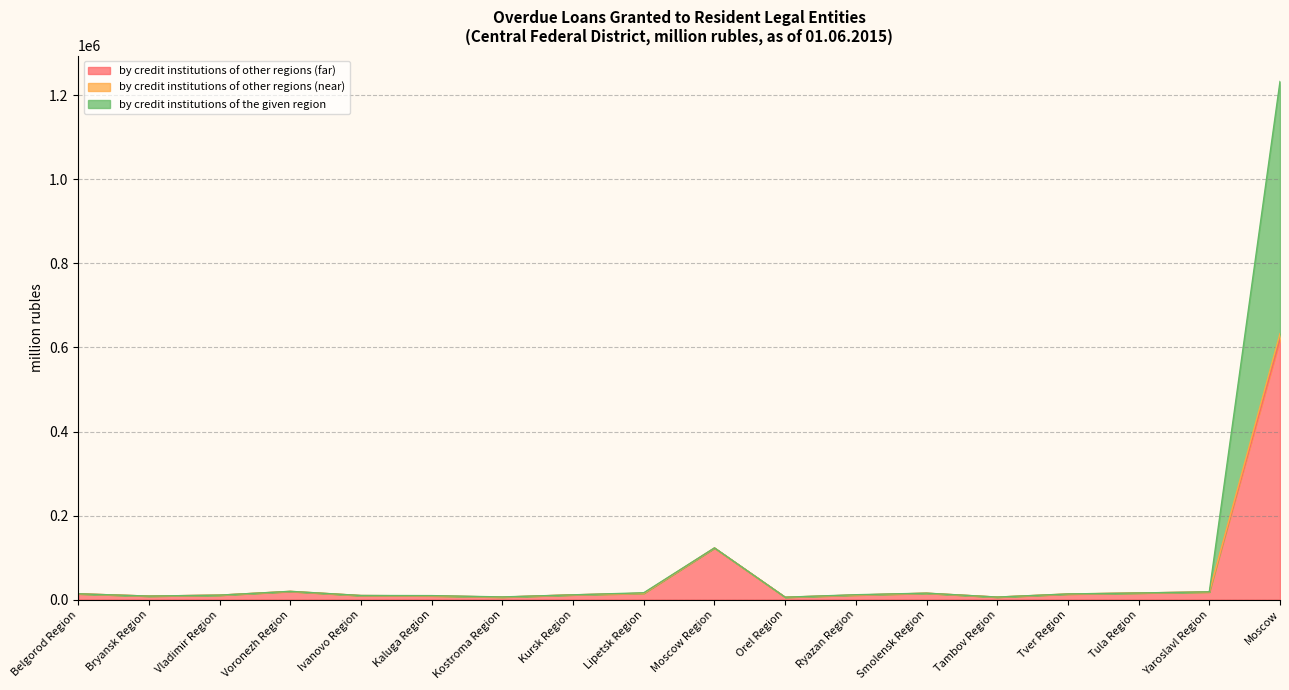

True or false: by credit institutions of other regions (near) and by credit institutions of other regions (far) intersect in this chart.

False